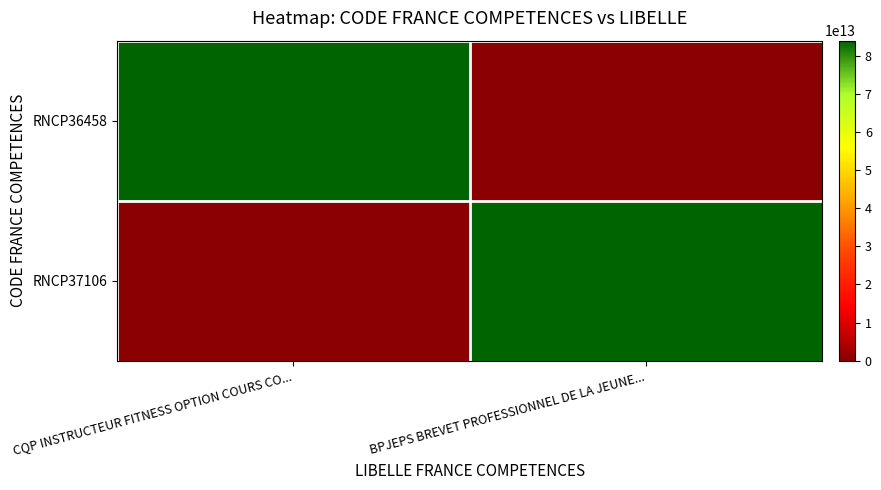

At which category does the chart reach its peak across all series?

CQP INSTRUCTEUR FITNESS OPTION COURS CO...